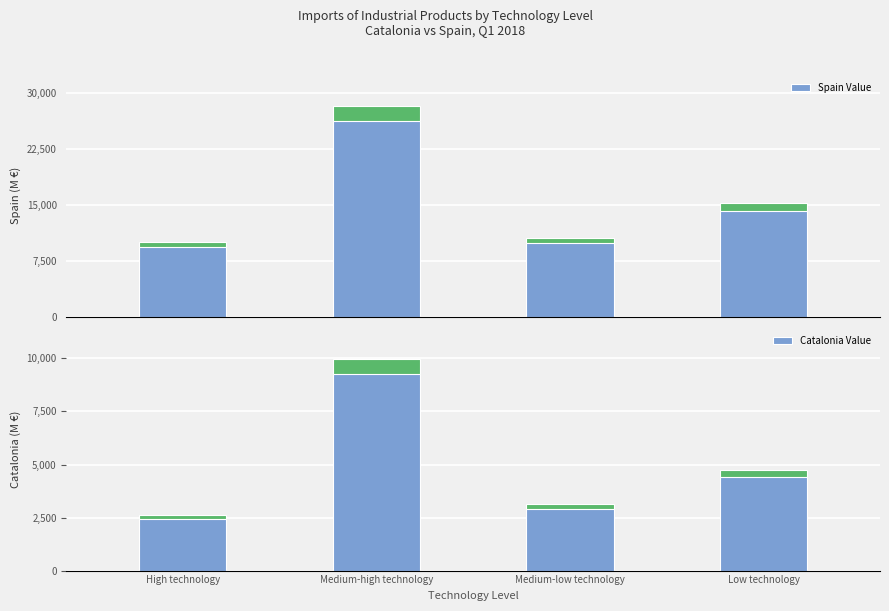

How many groups of bars are there?

4